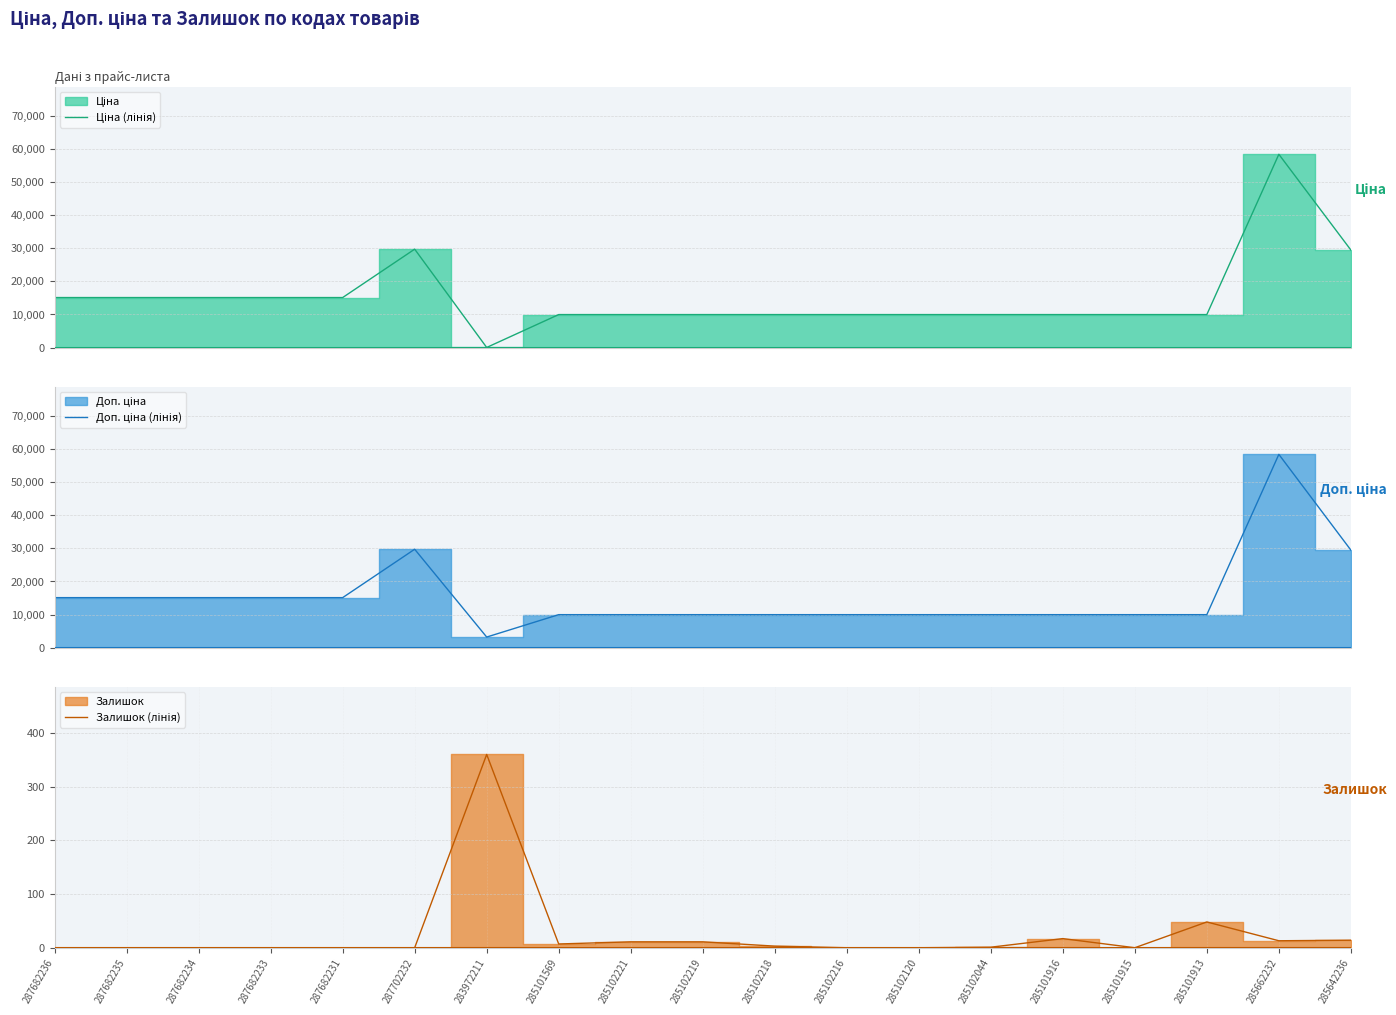

True or false: Ціна (лінія) and Залишок (лінія) cross at least once.

True